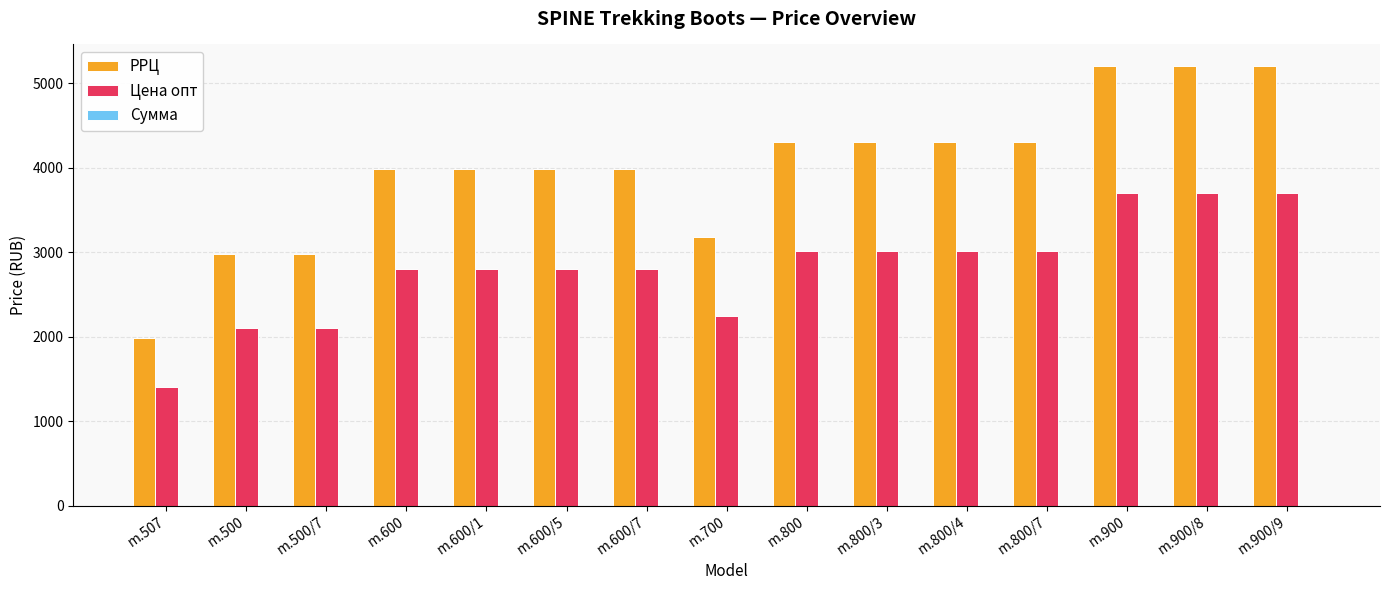

What is the difference between the Цена опт values at m.700 and m.900/8?

1450